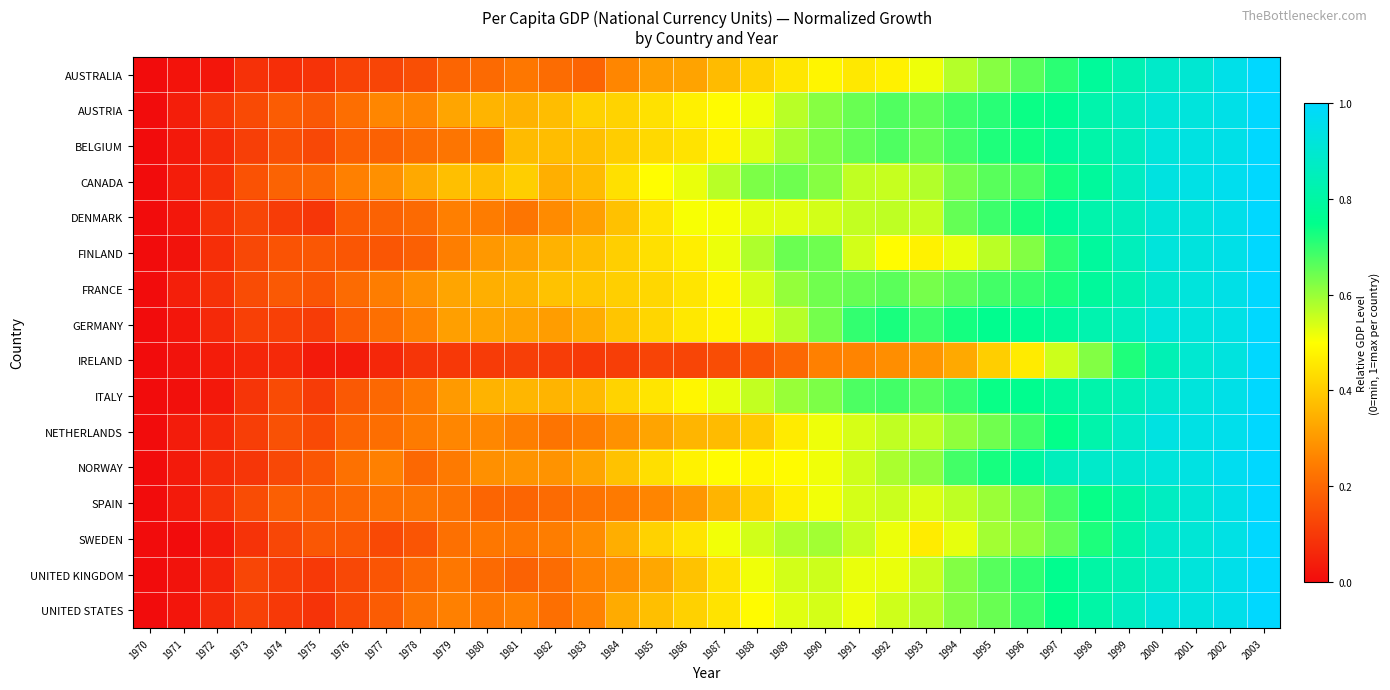

At how many categories does at least one series exceed 0?

34